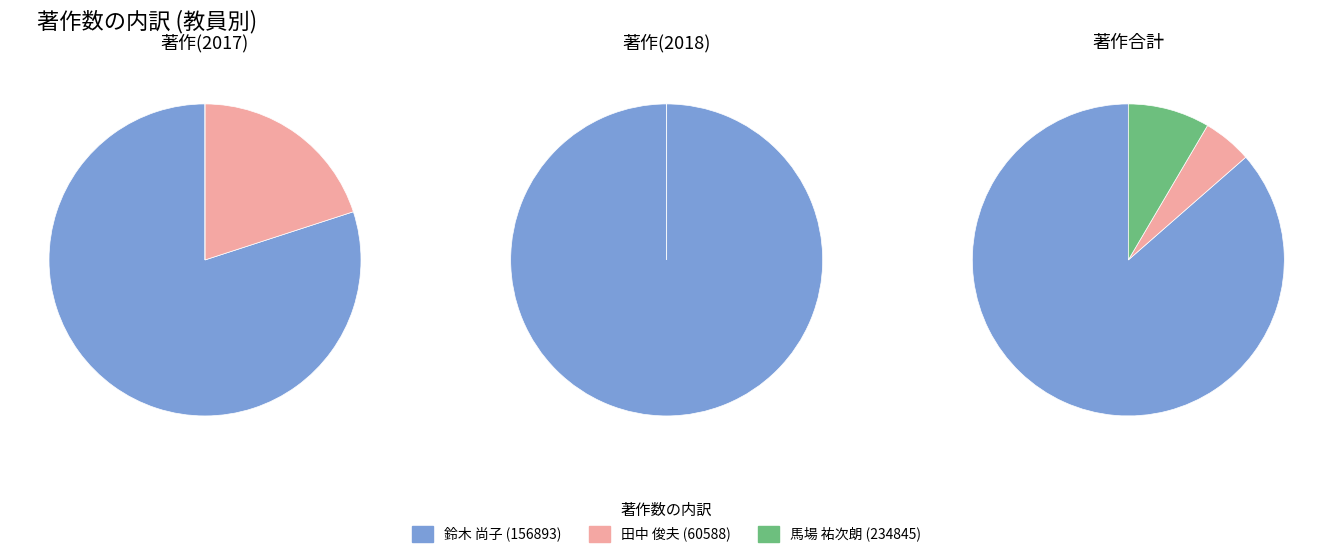

How many slices are in this pie chart?

3